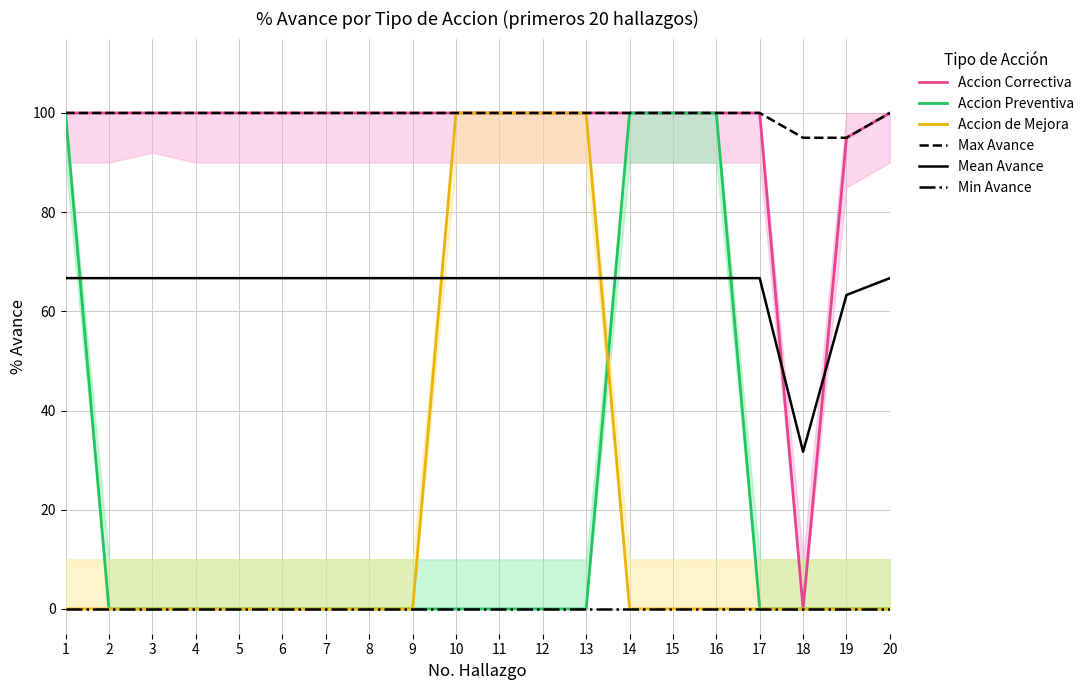

Rank the series by their maximum value, from lowest to highest.

Min Avance, Mean Avance, Accion Correctiva, Accion Preventiva, Accion de Mejora, Max Avance